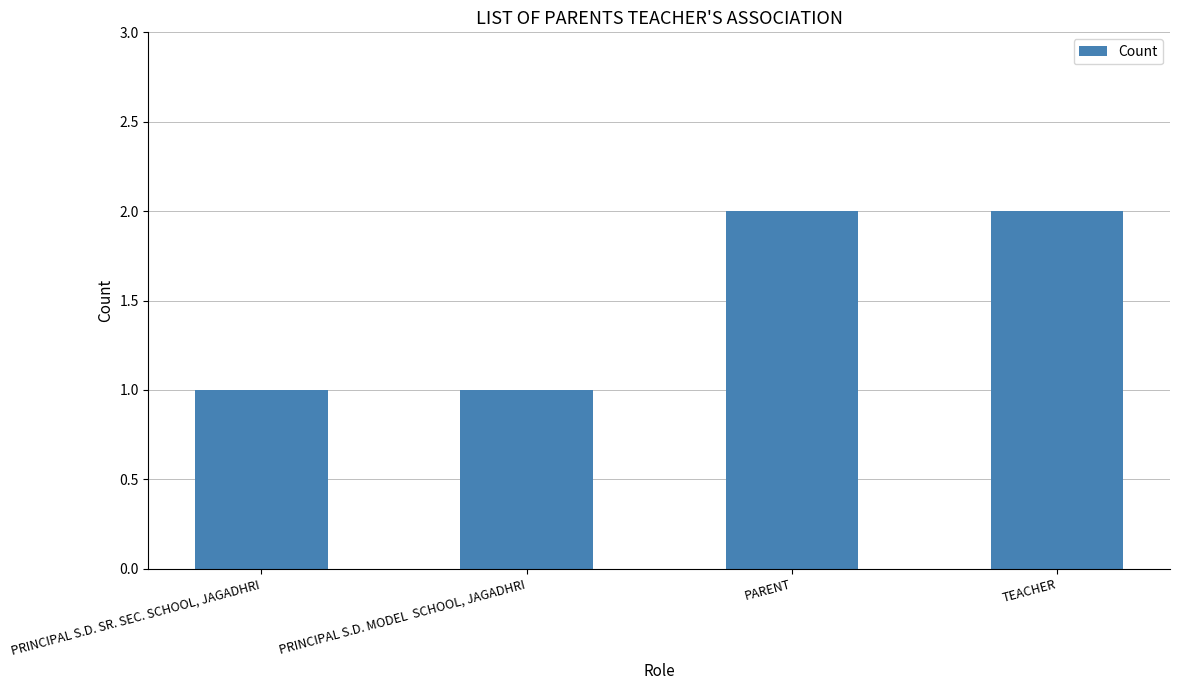

Reading right to left, list all the values displayed in this chart.

TEACHER=2	PARENT=2	PRINCIPAL S.D. MODEL  SCHOOL, JAGADHRI=1	PRINCIPAL S.D. SR. SEC. SCHOOL, JAGADHRI=1